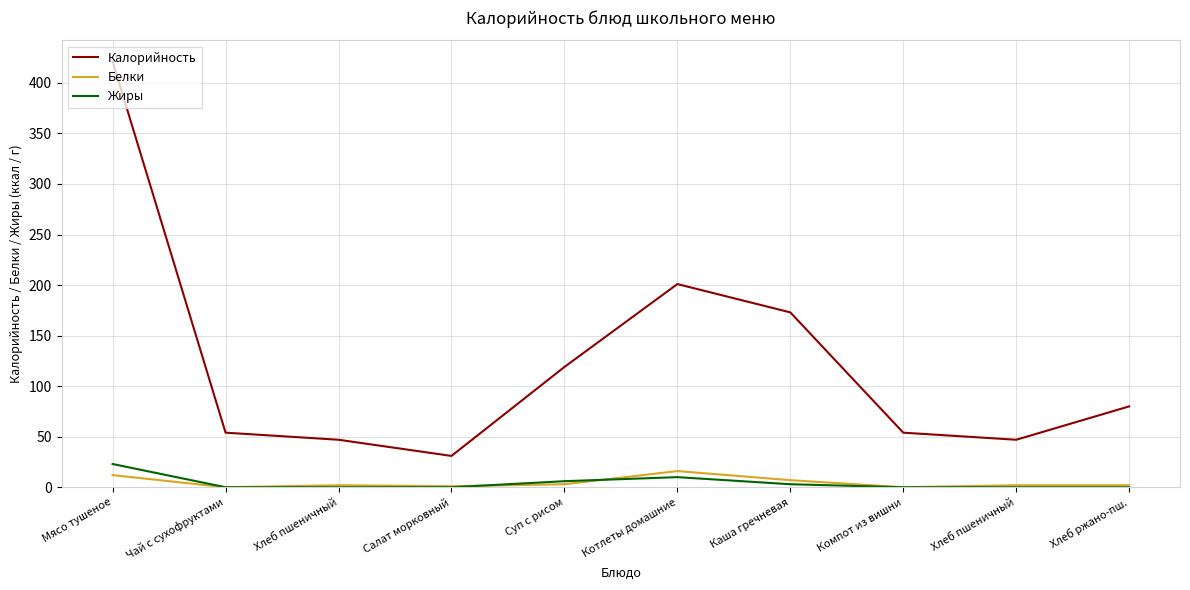

How many lines are shown in the chart?

3